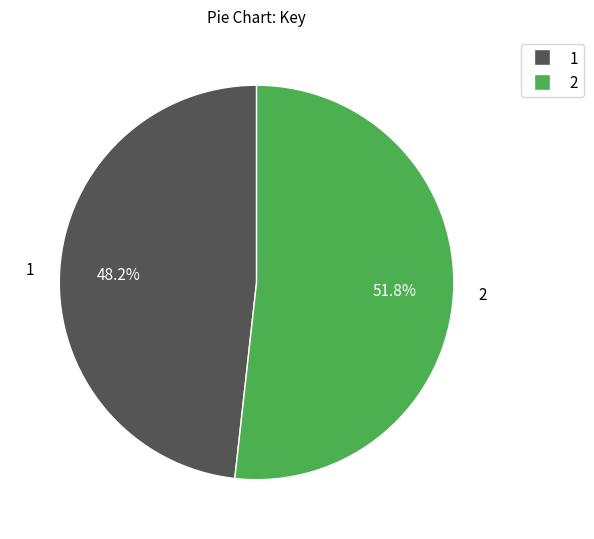

To the nearest percent, what is the difference between the largest and smallest slice percentages?

4%